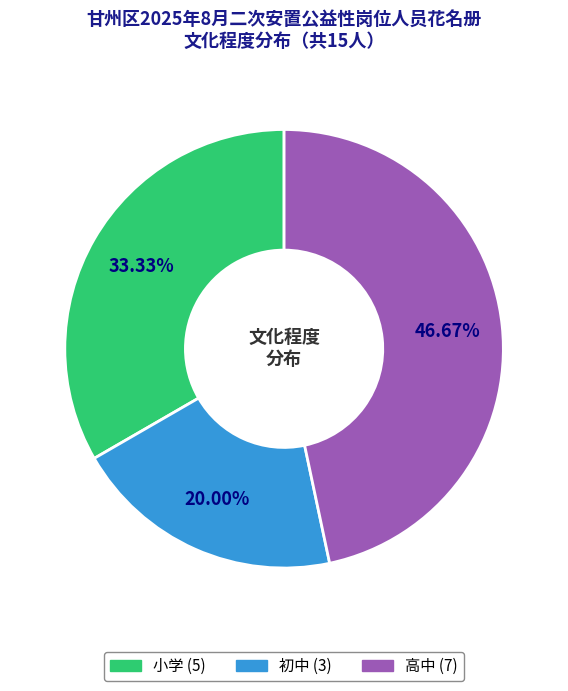

Combined, do 小学 and 初中 account for over 50%?

Yes